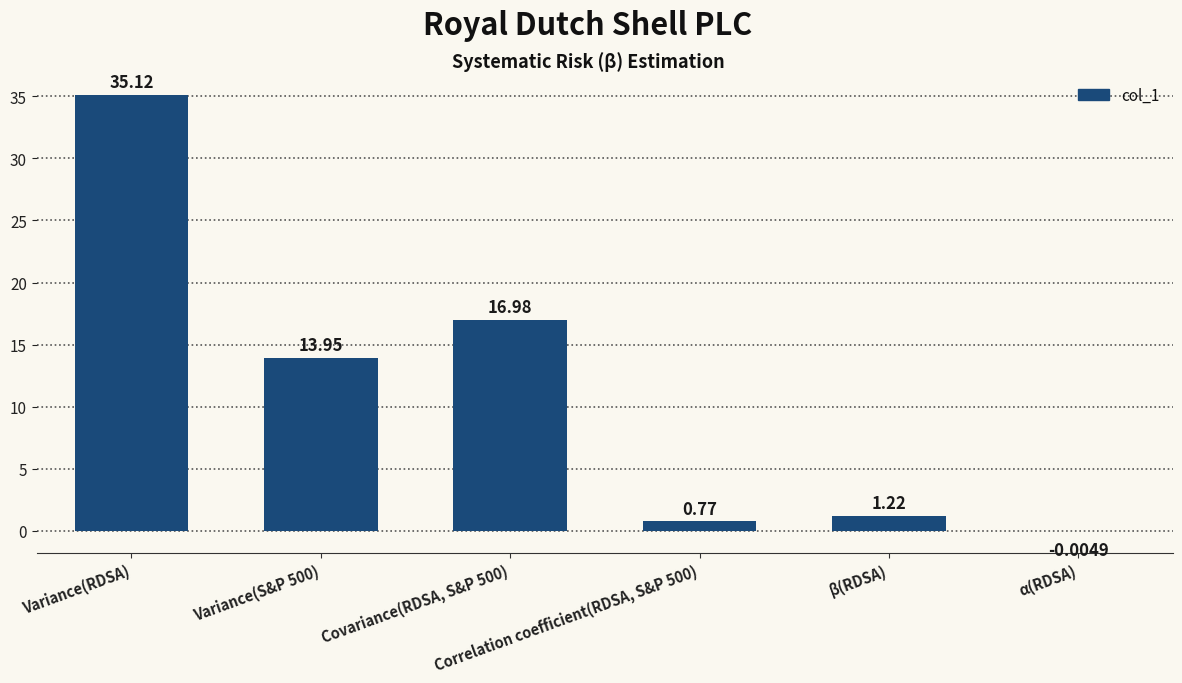

Where does the data first go above 13?

Variance(RDSA)